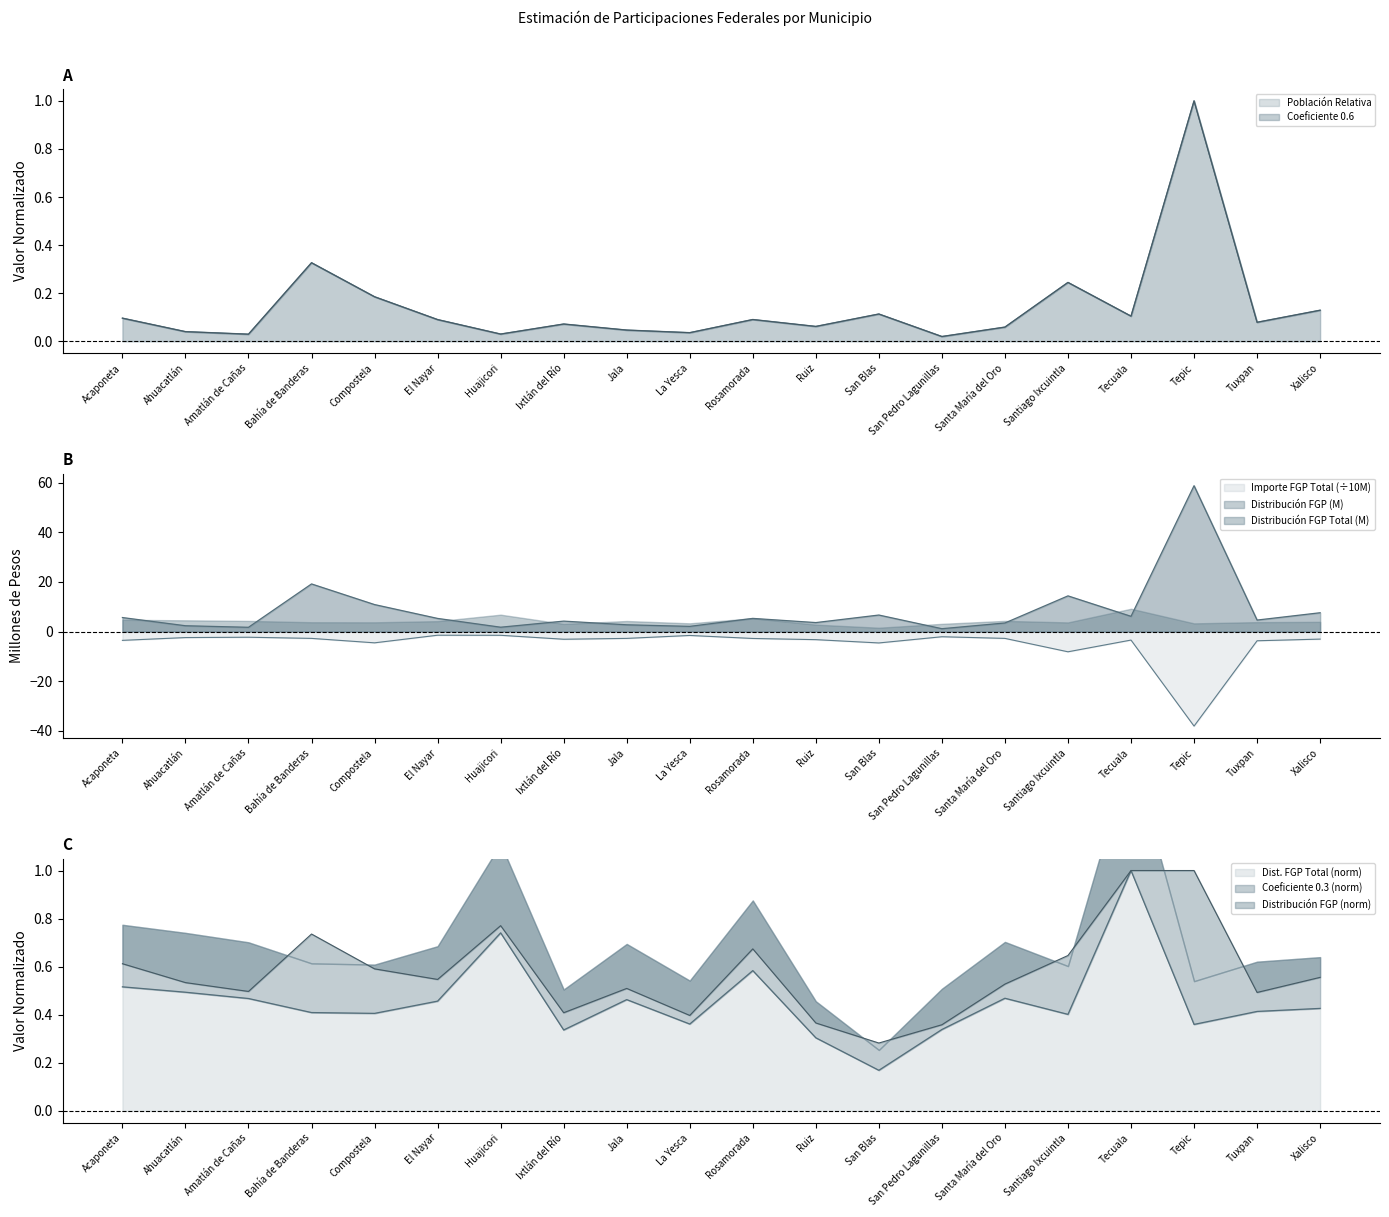

What is the sum of all Importe FGP Total values?

-97.7